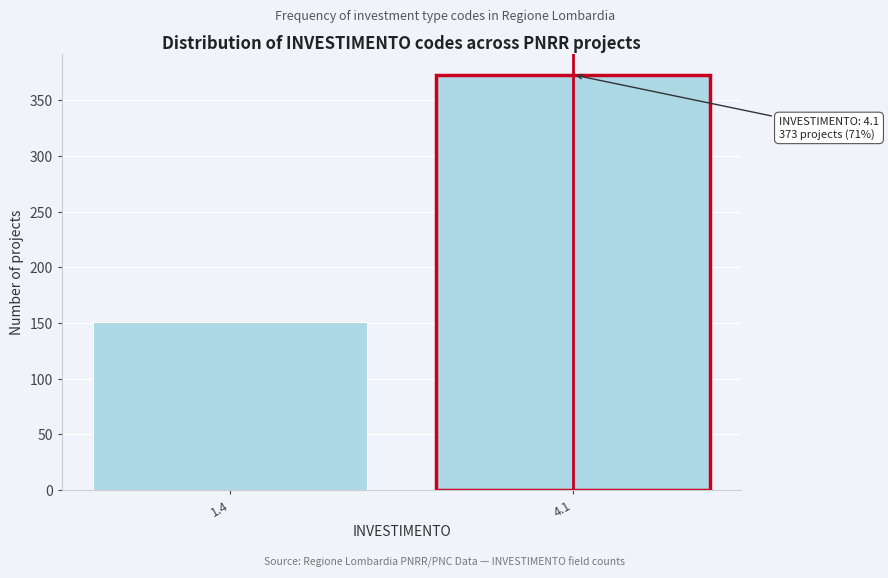

Reading left to right, extract all data points from this chart.

151	373